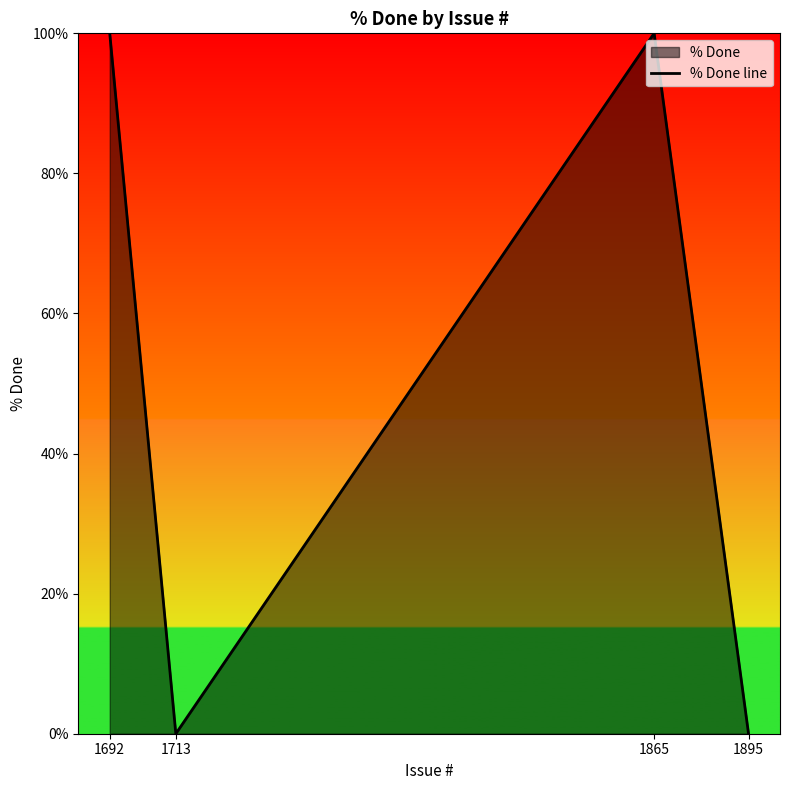

The value at 1865 is 100. True or false?

True